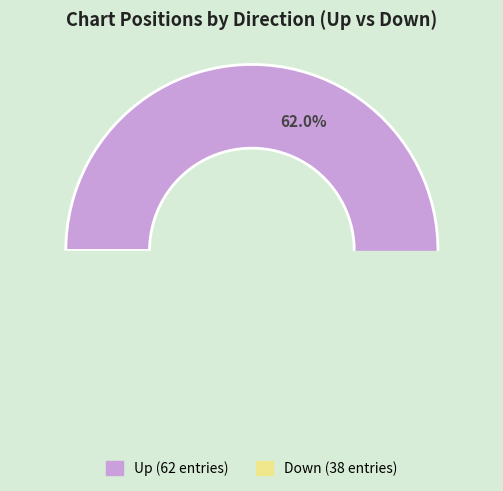

To the nearest percent, what is the difference between the up and down slice percentages?

24%